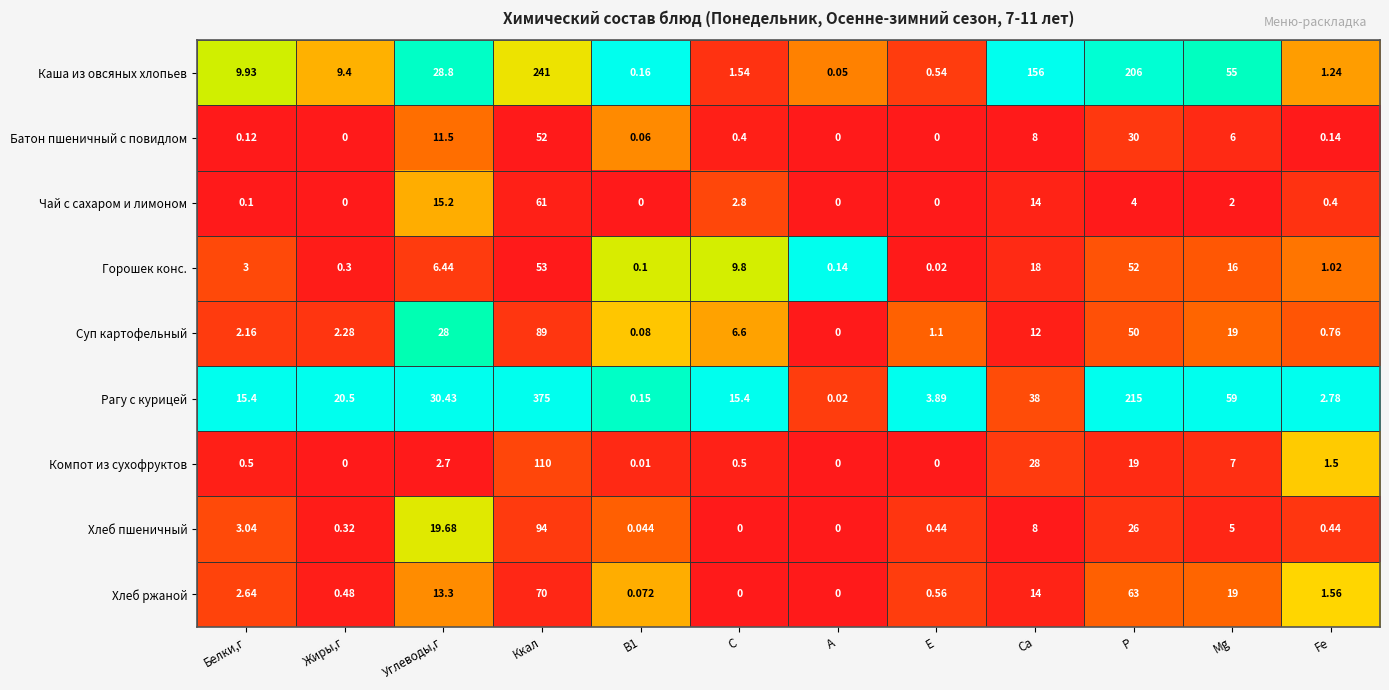

Where is Компот из сухофруктов nearest to the value 55?

Ca